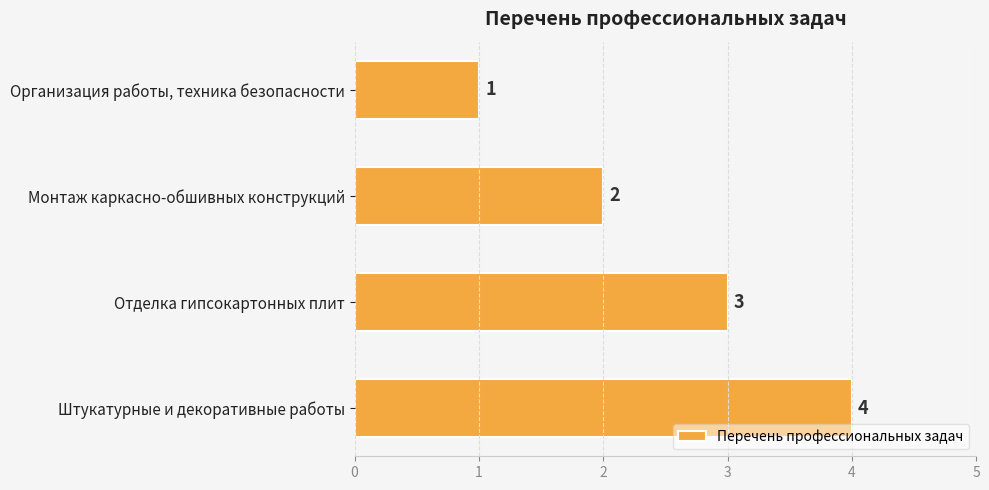

How many bars are there in total?

4